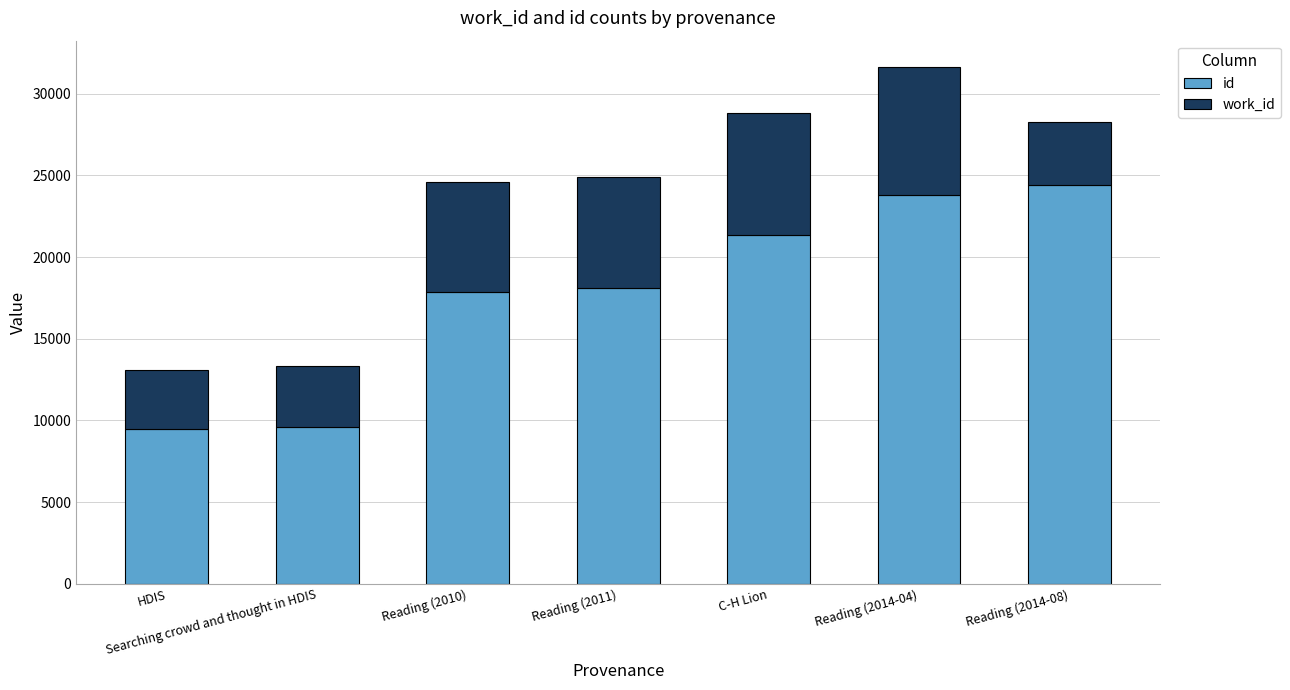

What is the total value across all series at HDIS?

13100